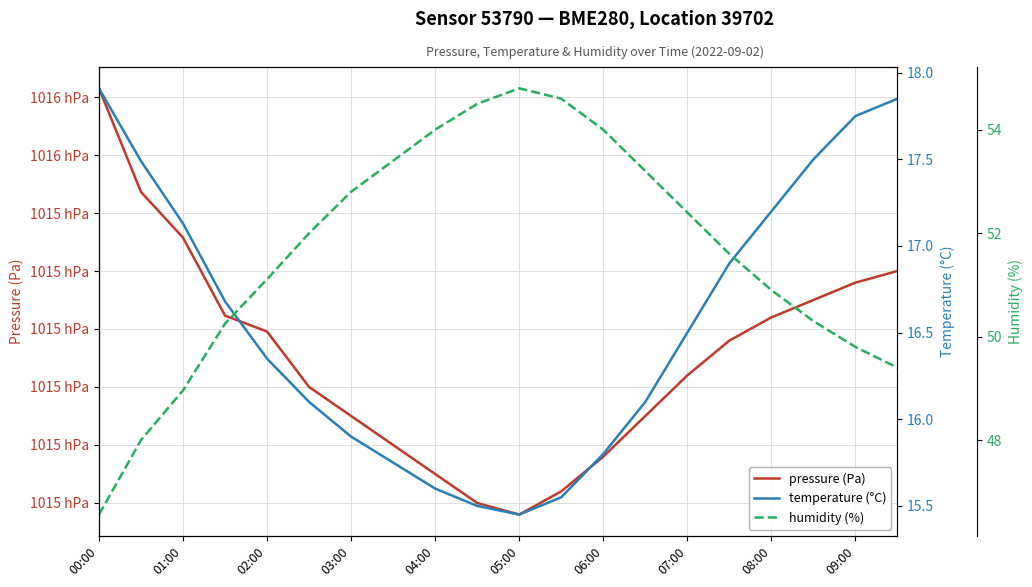

What is the total value across all series at 09:00?

101595.6